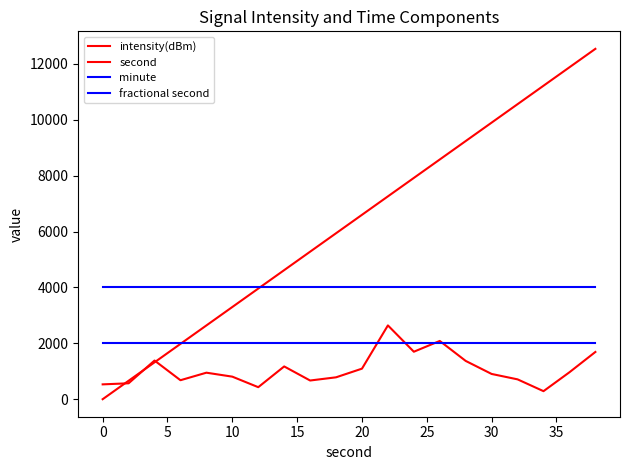

True or false: second and fractional second cross at least once.

True